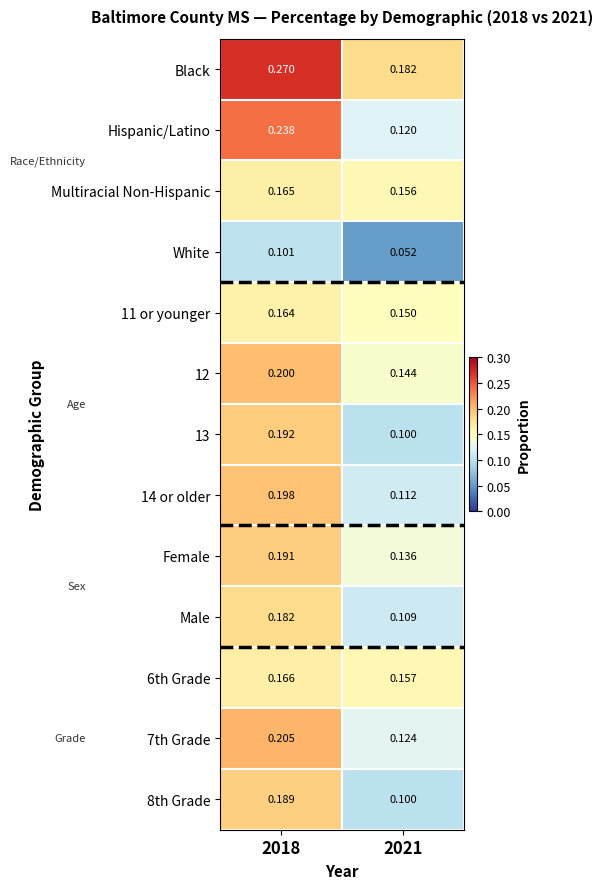

Which series has the largest total across all categories?

Black